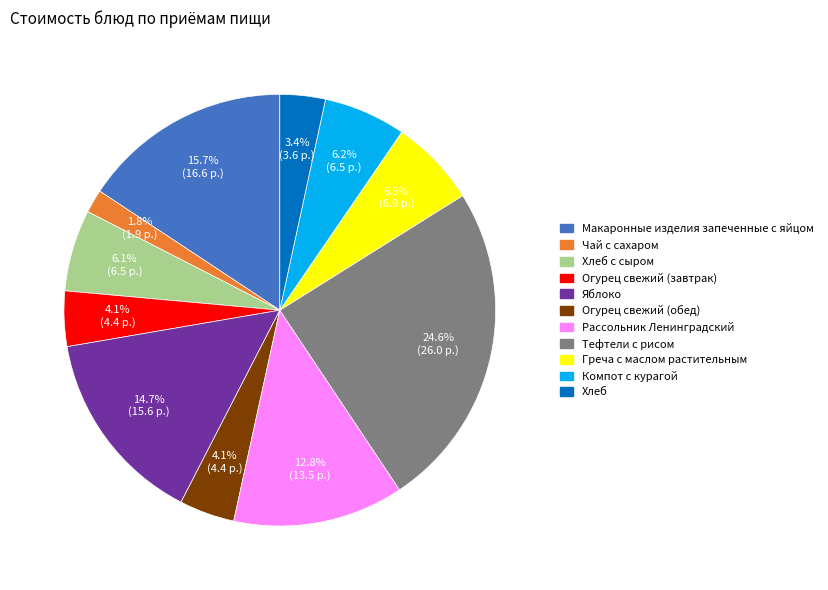

How many slices are in this pie chart?

11